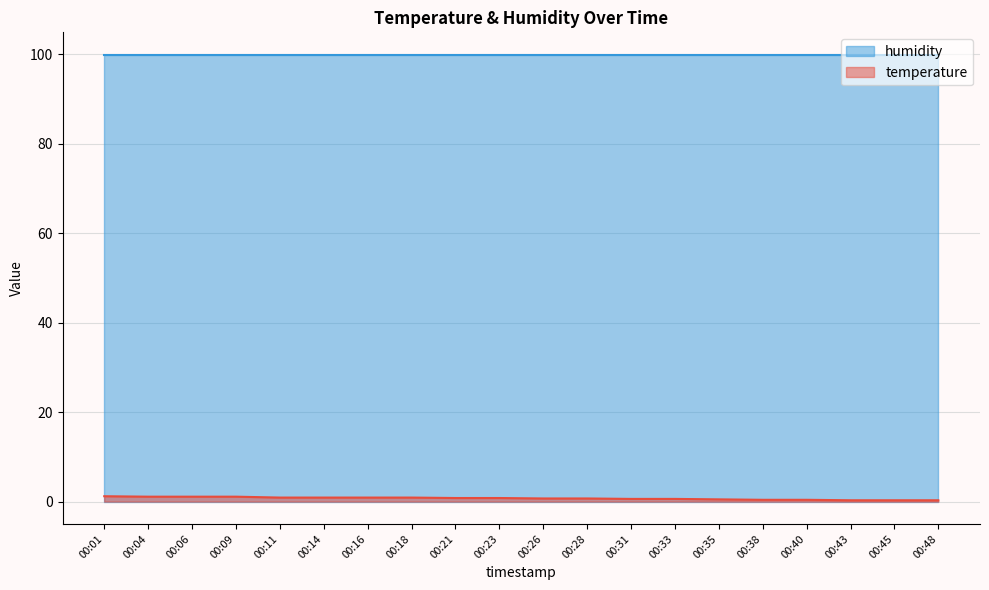

Does the chart display data point markers on the line(s)?

No